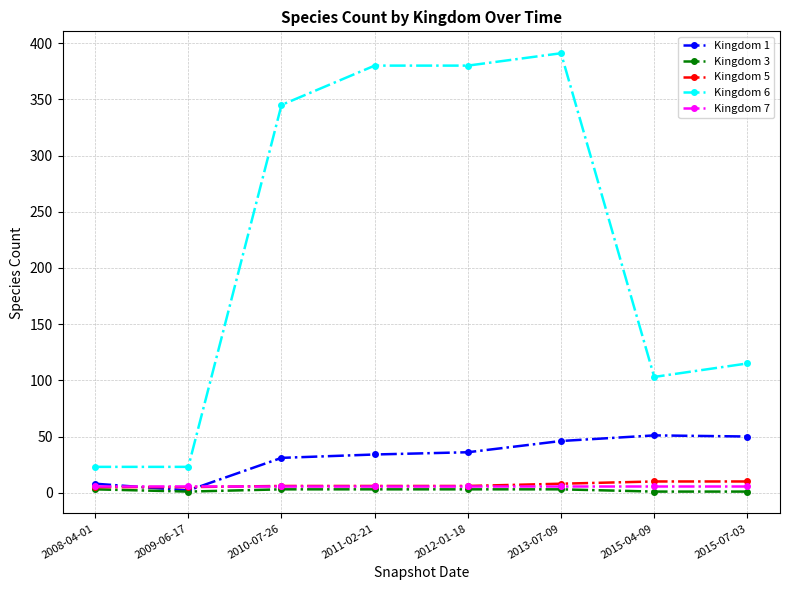

Which series has the widest spread of values?

Kingdom 6